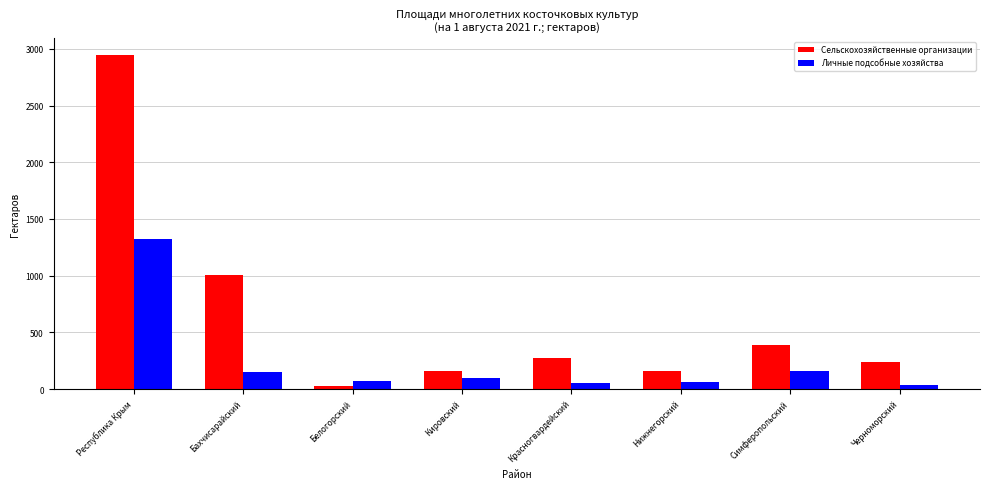

List the series in order of their overall mean, highest first.

Сельскохозяйственные организации, Личные подсобные хозяйства